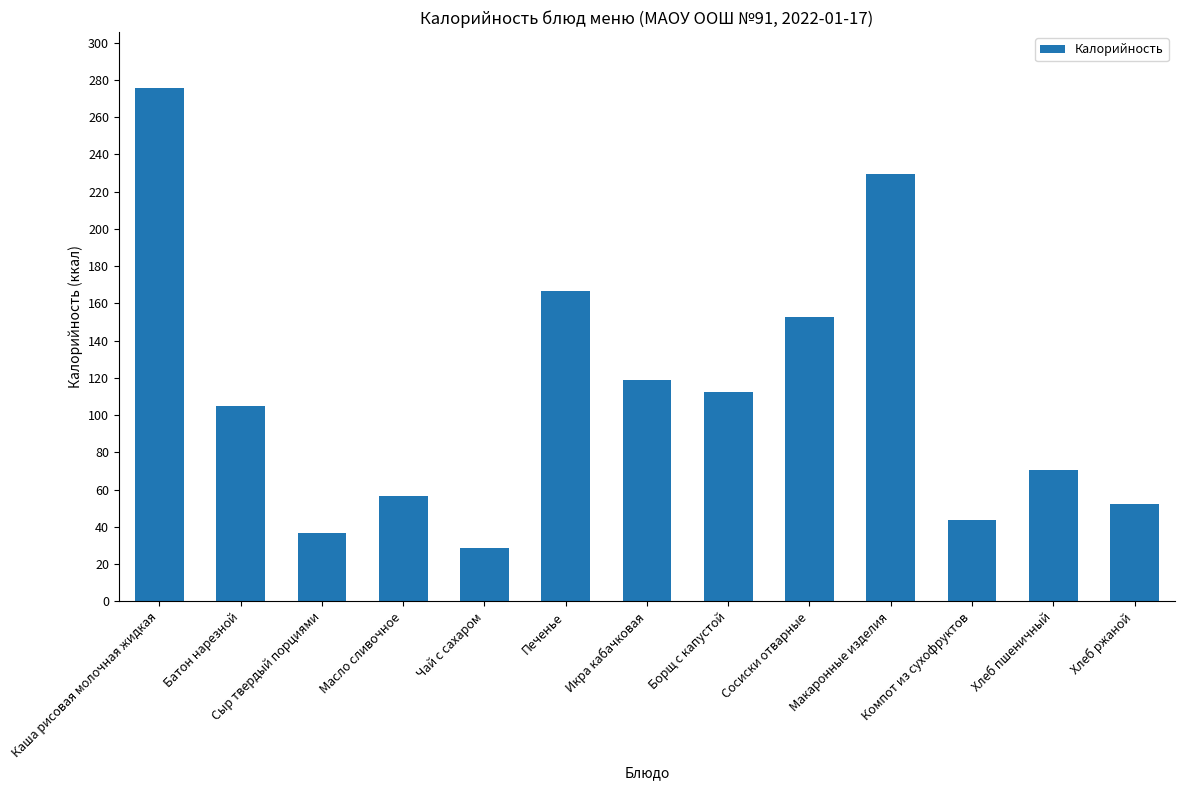

Are the bars horizontal?

No